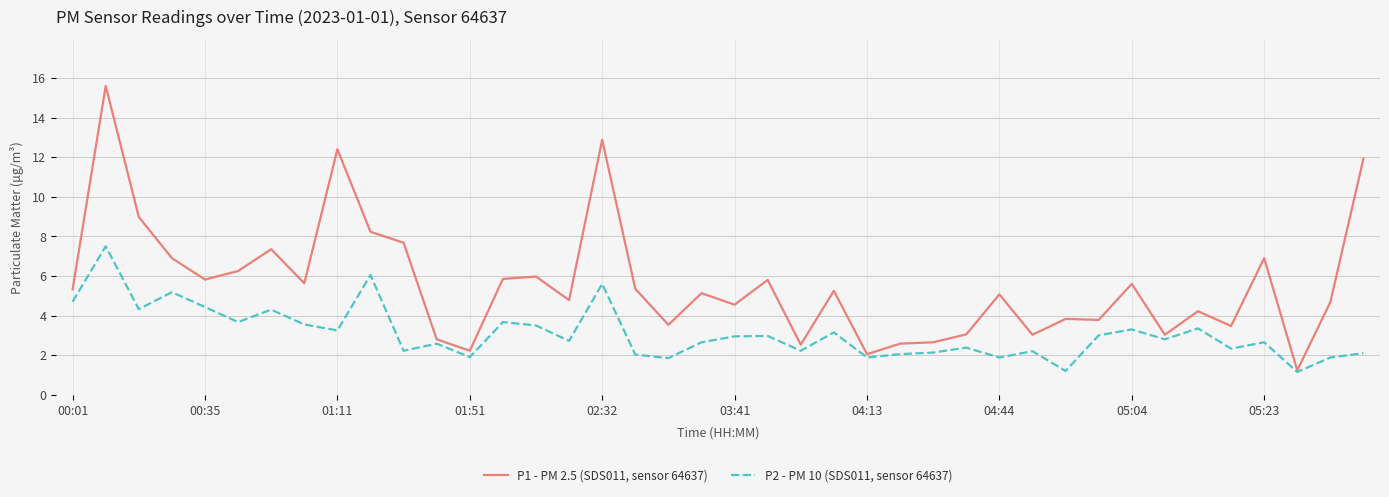

Is this an area chart (filled region under the line)?

No